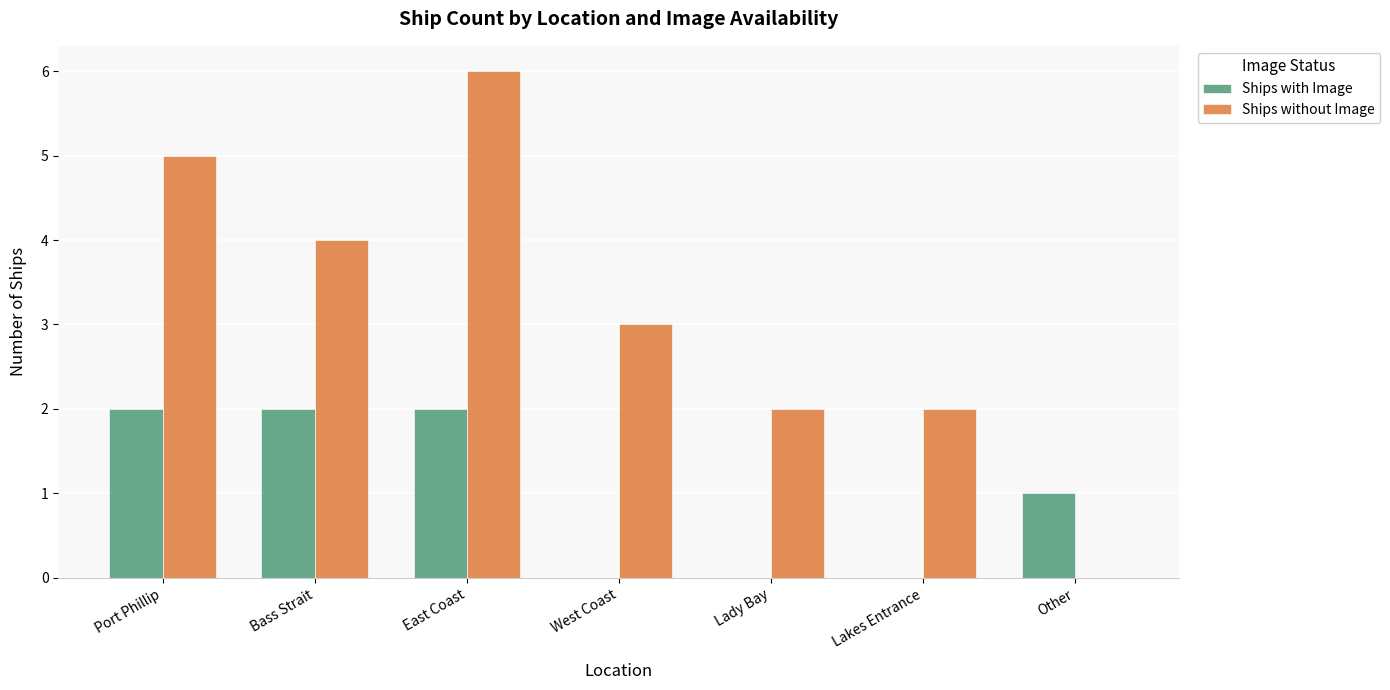

Which category has the highest value across all series?

East Coast